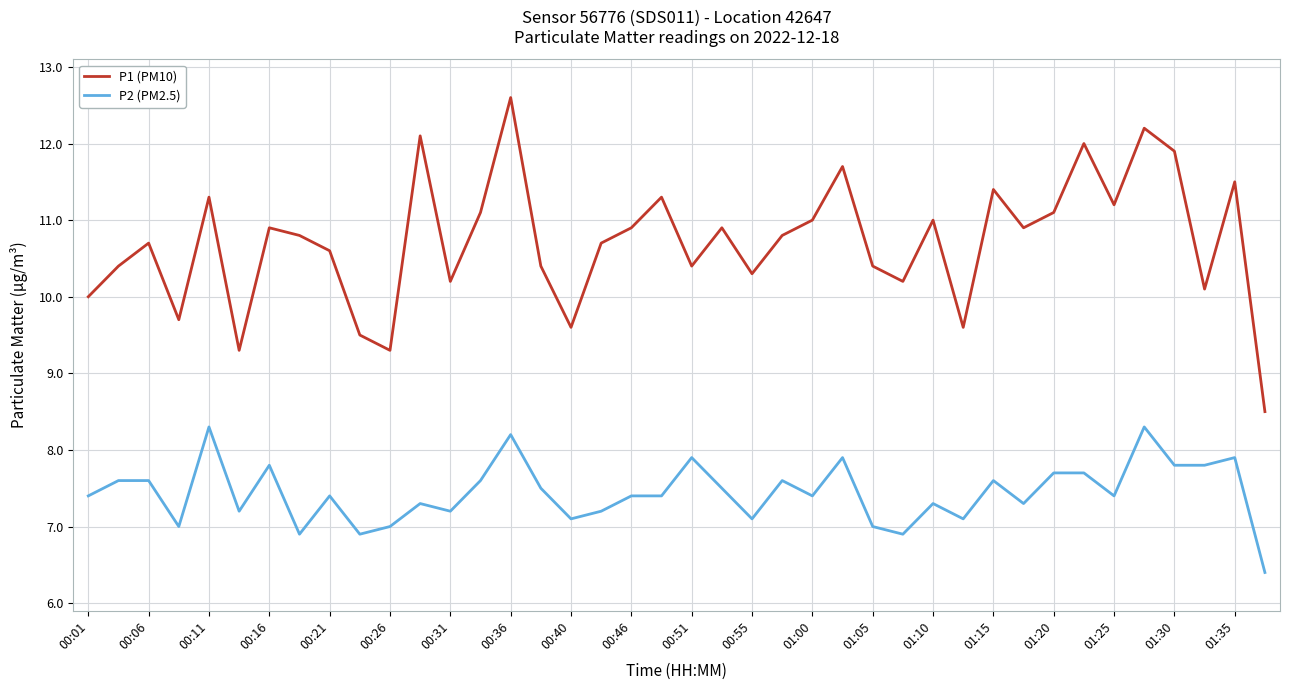

Is this an area chart (filled region under the line)?

No